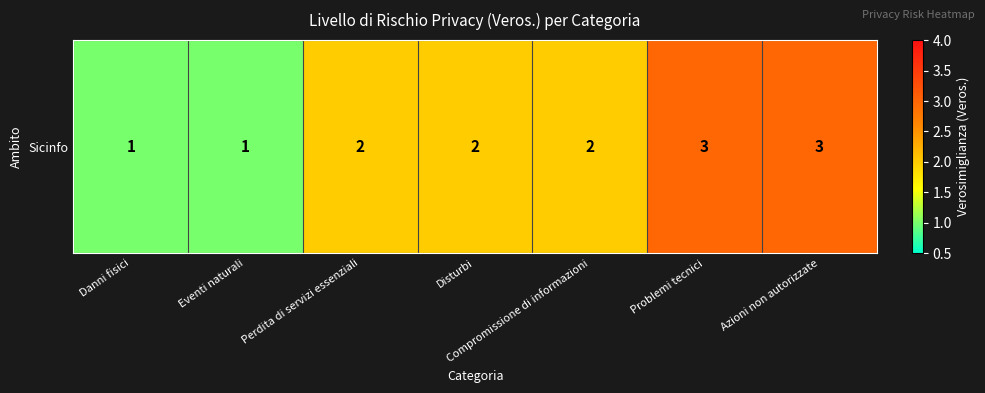

True or false: the data shows 1 at Eventi naturali.

True